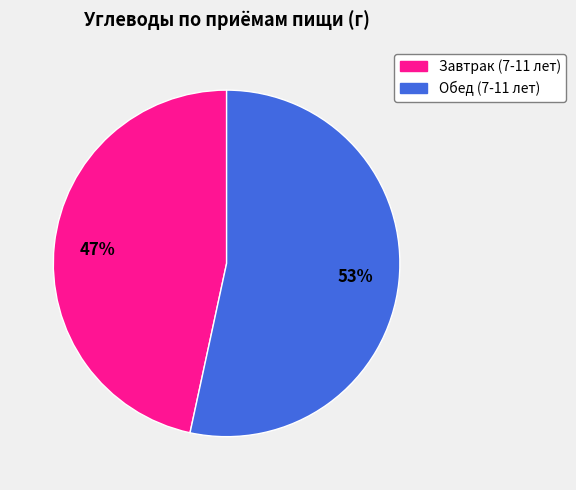

Rank the categories by value from highest to lowest.

Обед (7-11 лет), Завтрак (7-11 лет)